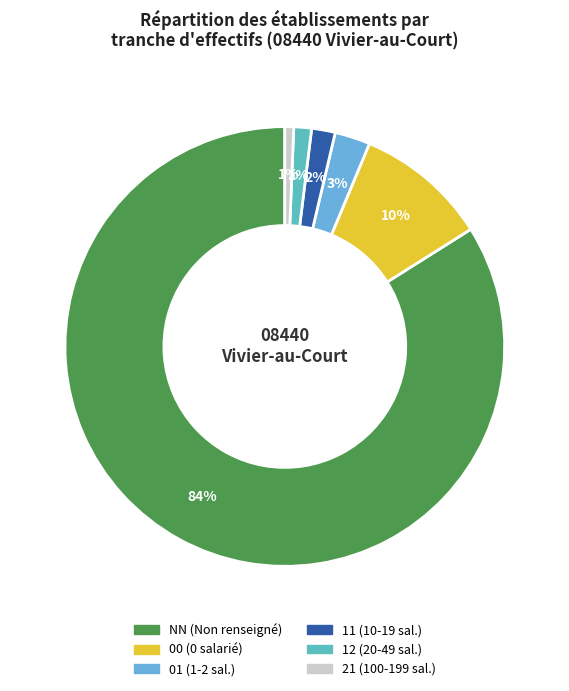

To the nearest percent, what is the combined percentage of 11 and 21?

2%